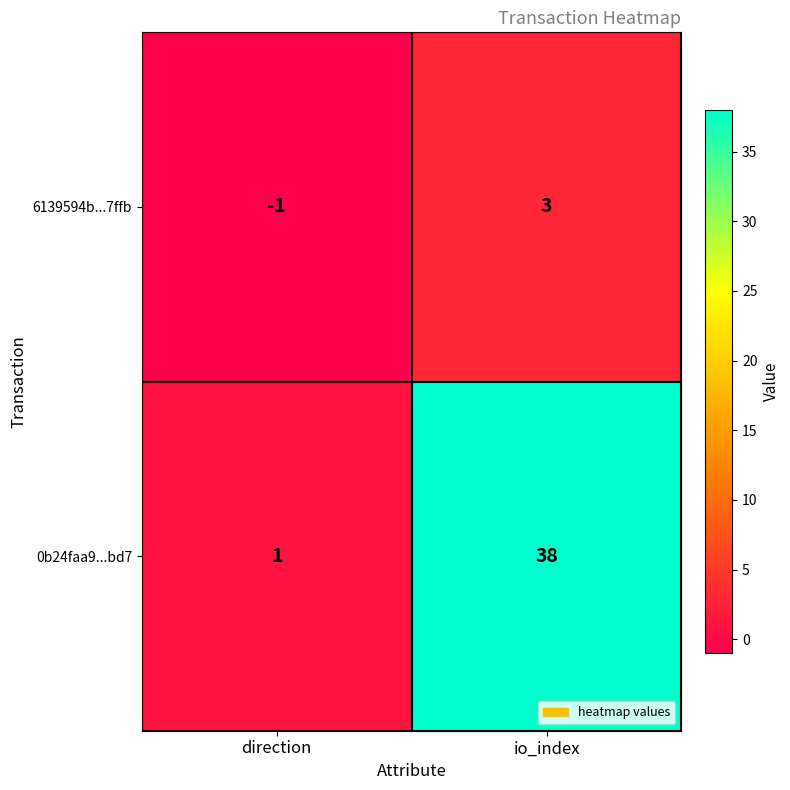

True or false: 0b24faa9...bd7 has a value of 22 at io_index.

False